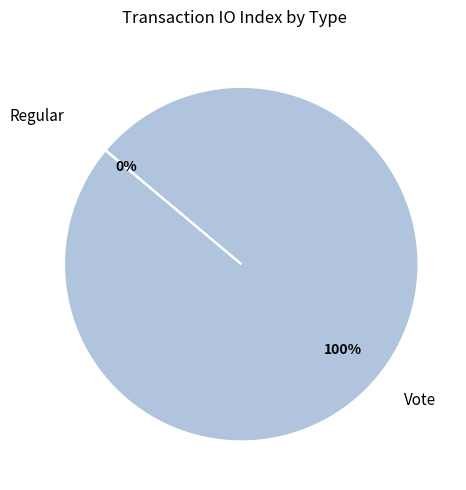

What is the smallest slice in the pie chart?

Regular